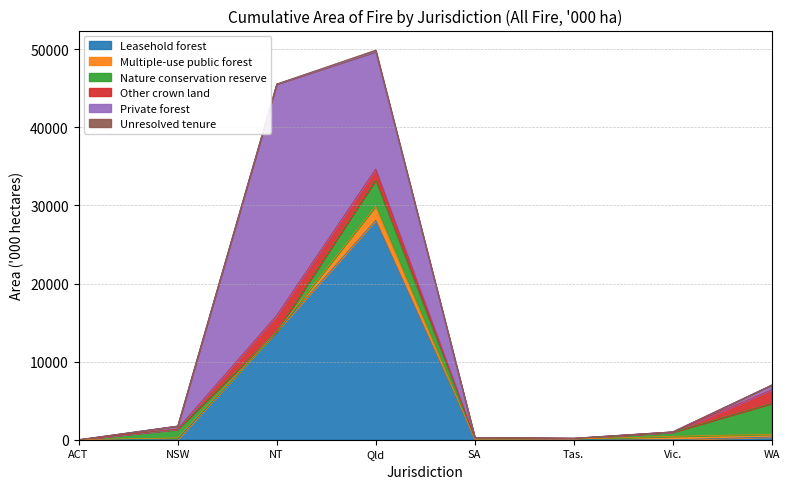

How many data points does each series have?

8